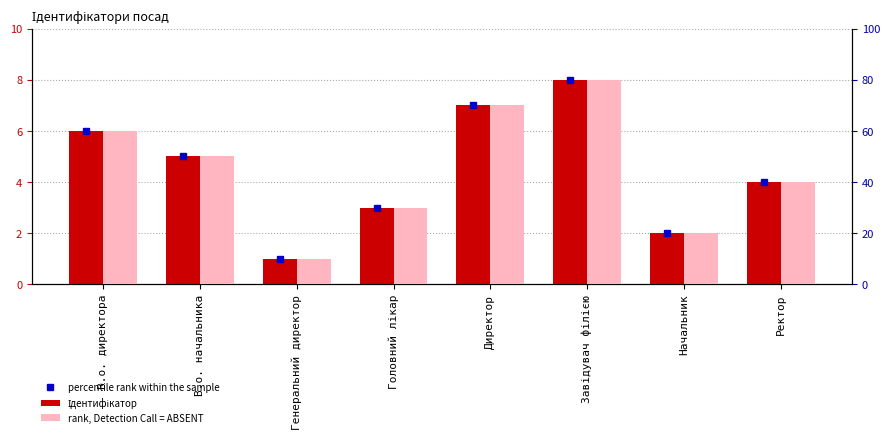

Which label corresponds to the largest value in the chart?

Завідувач філією